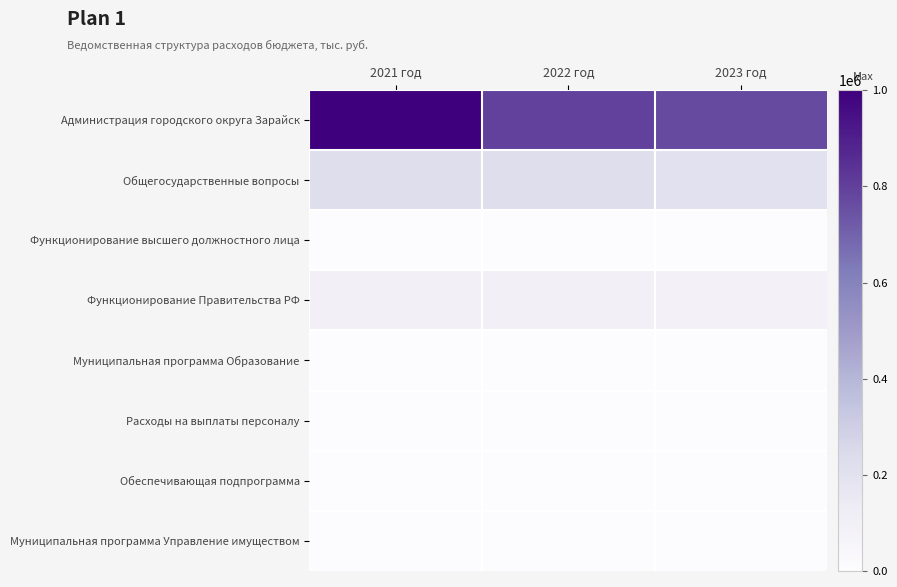

Rank the series at 2023 год from highest to lowest value.

Администрация городского округа Зарайск, Общегосударственные вопросы, Функционирование Правительства РФ, Функционирование высшего должностного лица, Расходы на выплаты персоналу, Обеспечивающая подпрограмма, Муниципальная программа Управление имуществом, Муниципальная программа Образование